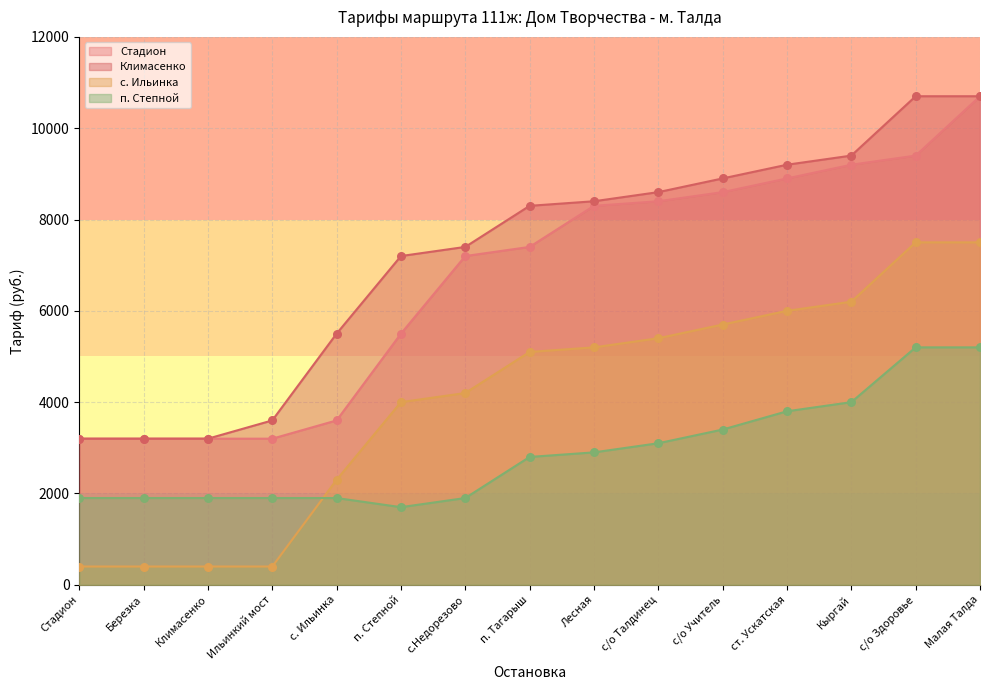

Which series has the largest Y range (max minus min)?

Стадион